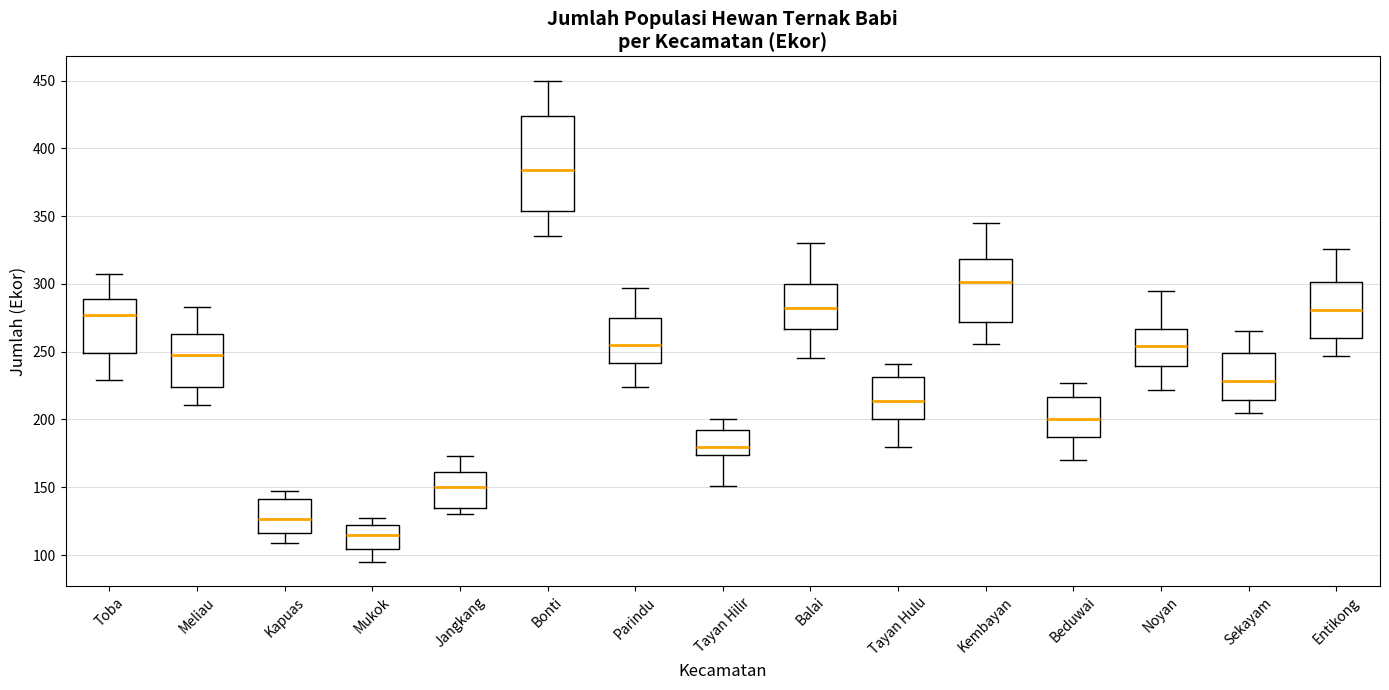

Which box has the lowest median line?

Mukok